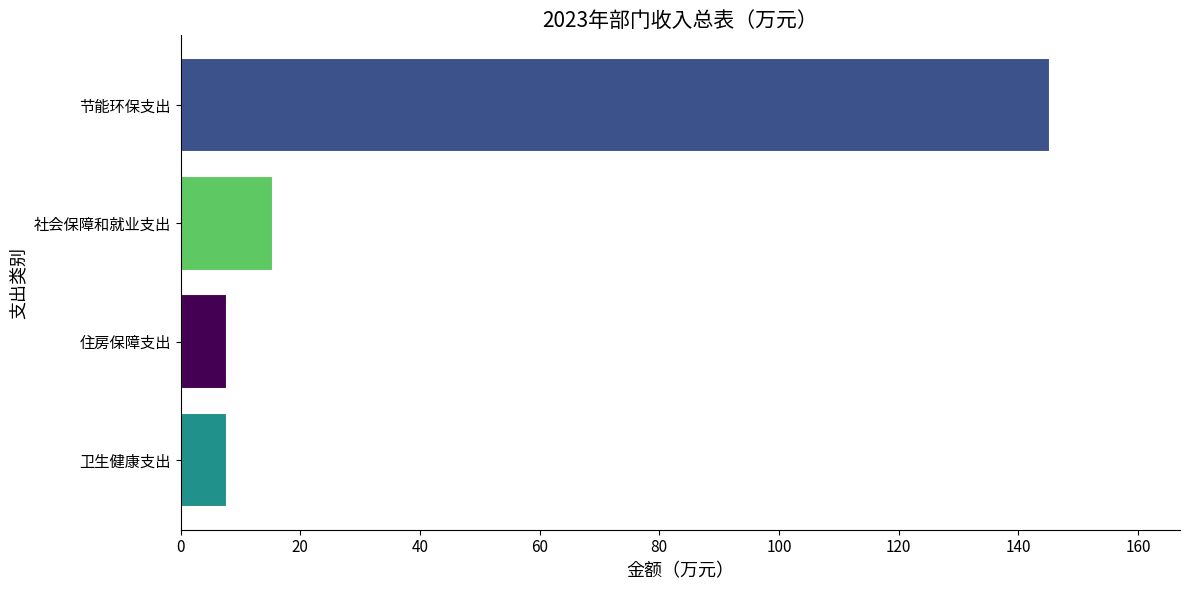

Which has a higher value, 住房保障支出 or 社会保障和就业支出?

社会保障和就业支出